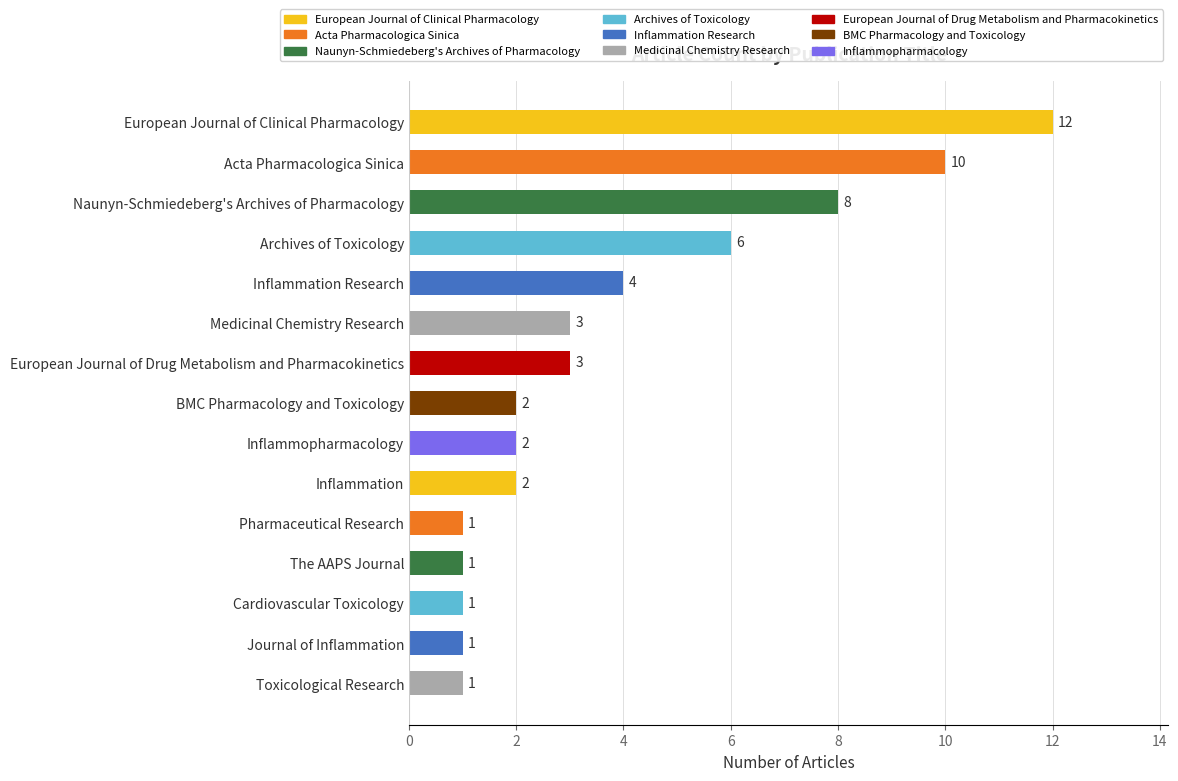

Are the bars horizontal?

Yes